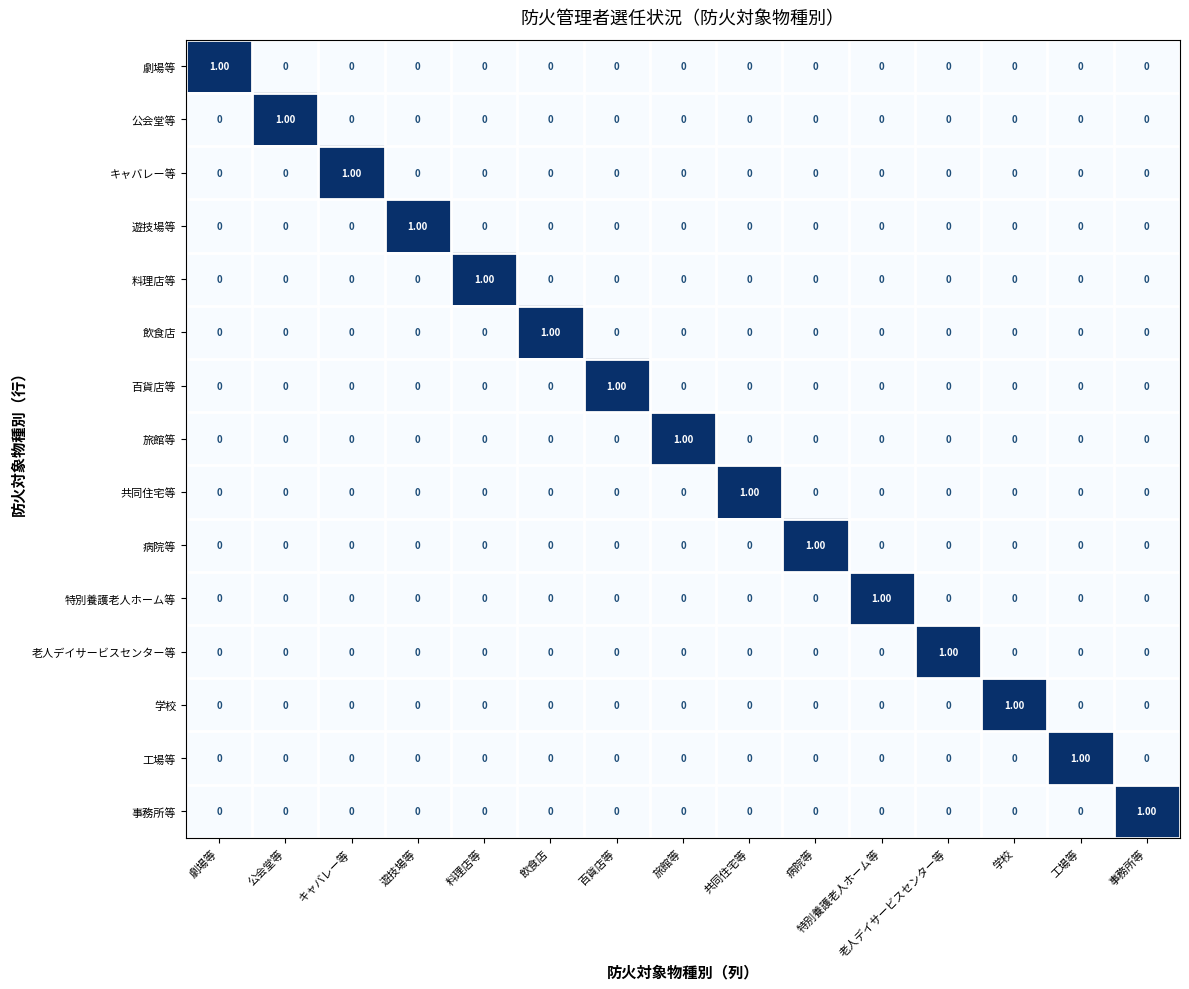

Which category has the highest value in the 学校 series?

学校